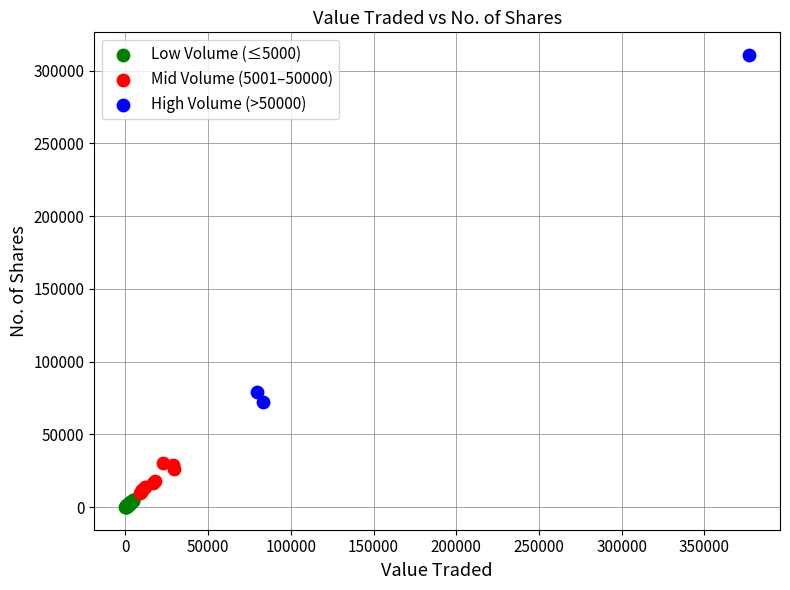

Which series has the widest spread of Y values?

High Volume (>50000)